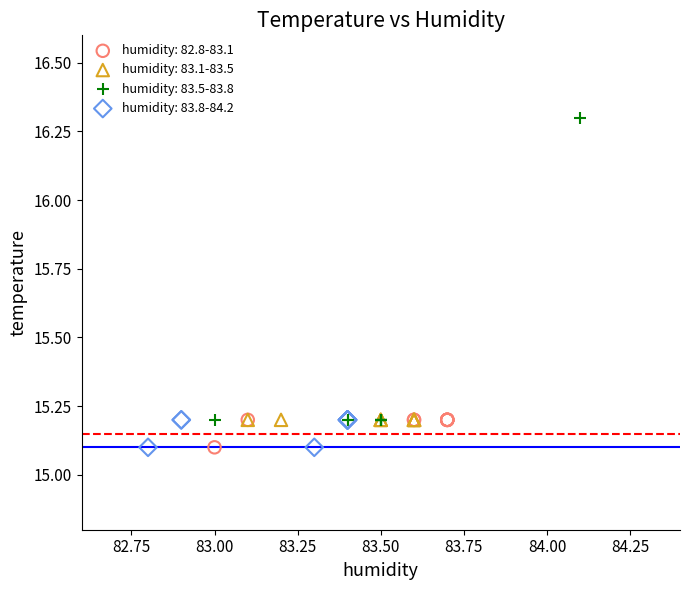

What are all the series names shown in the legend?

humidity: 82.8-83.1, humidity: 83.1-83.5, humidity: 83.5-83.8, humidity: 83.8-84.2